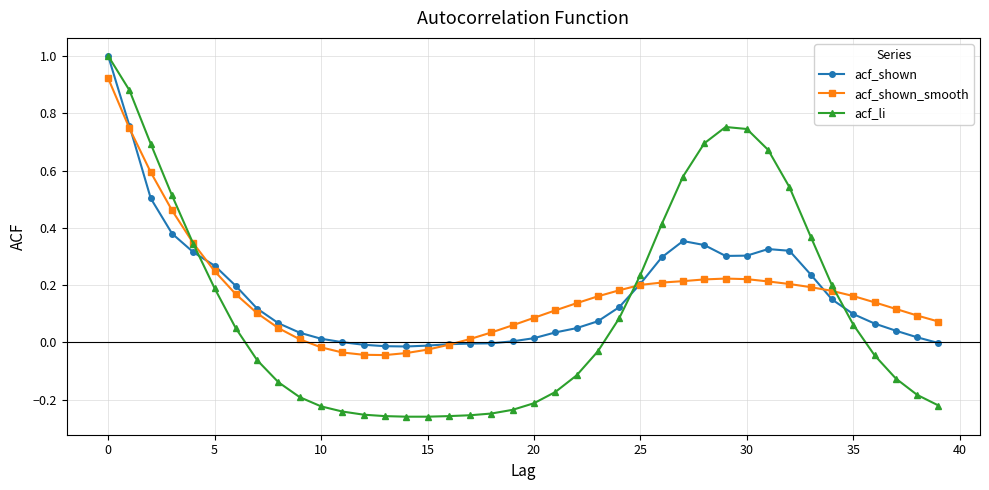

Which series has the widest spread of values?

acf_li